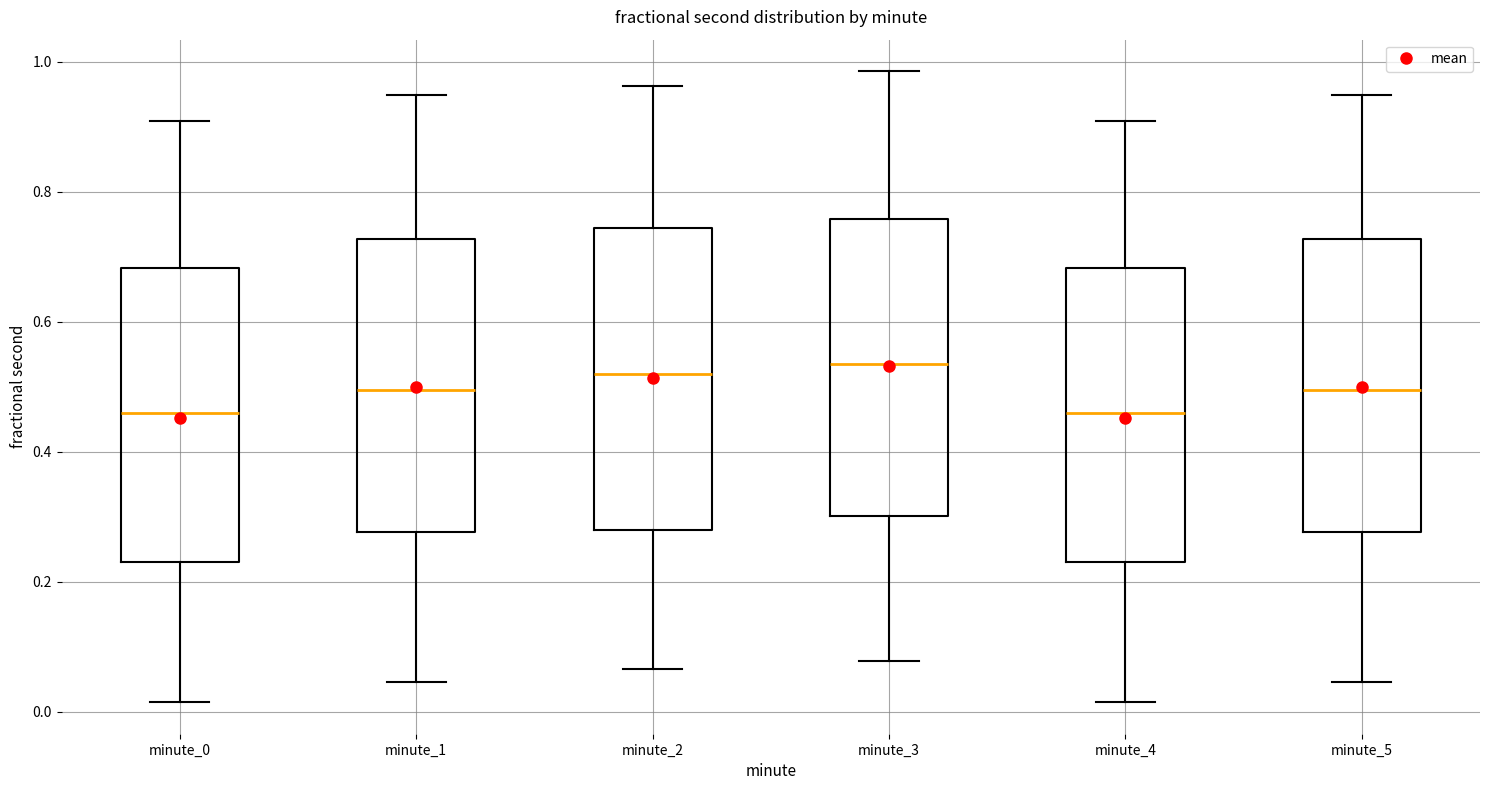

Where is the lower edge of the box for minute_0 on the y-axis? The values are not printed on the chart, so give them approximately, as read against the axis.

0.24